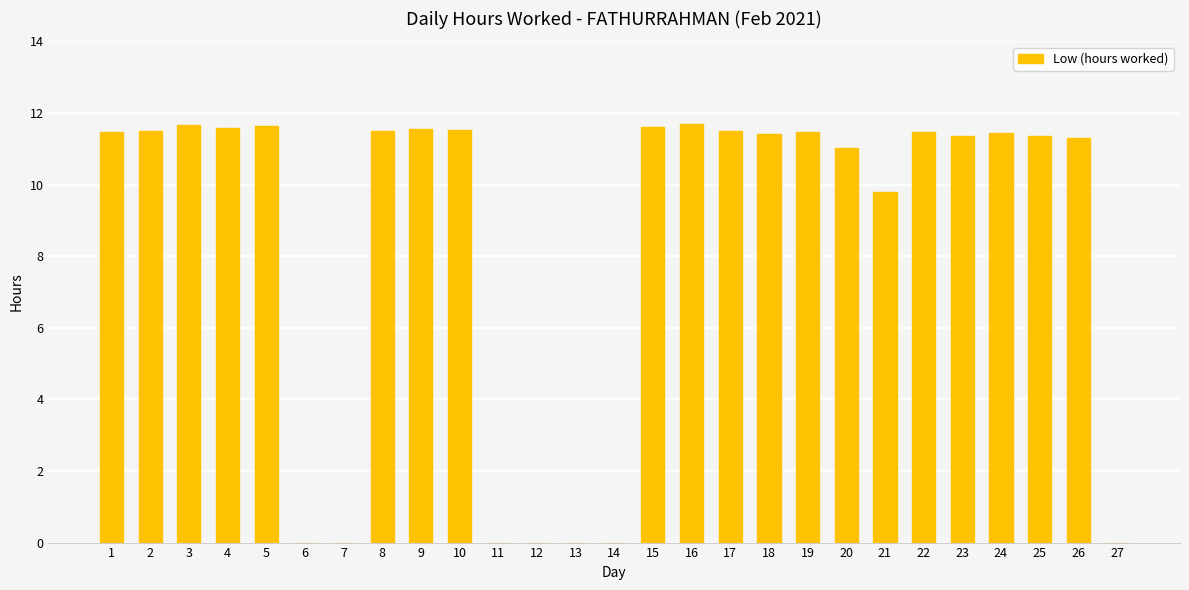

Count the number of data series in this chart.

1